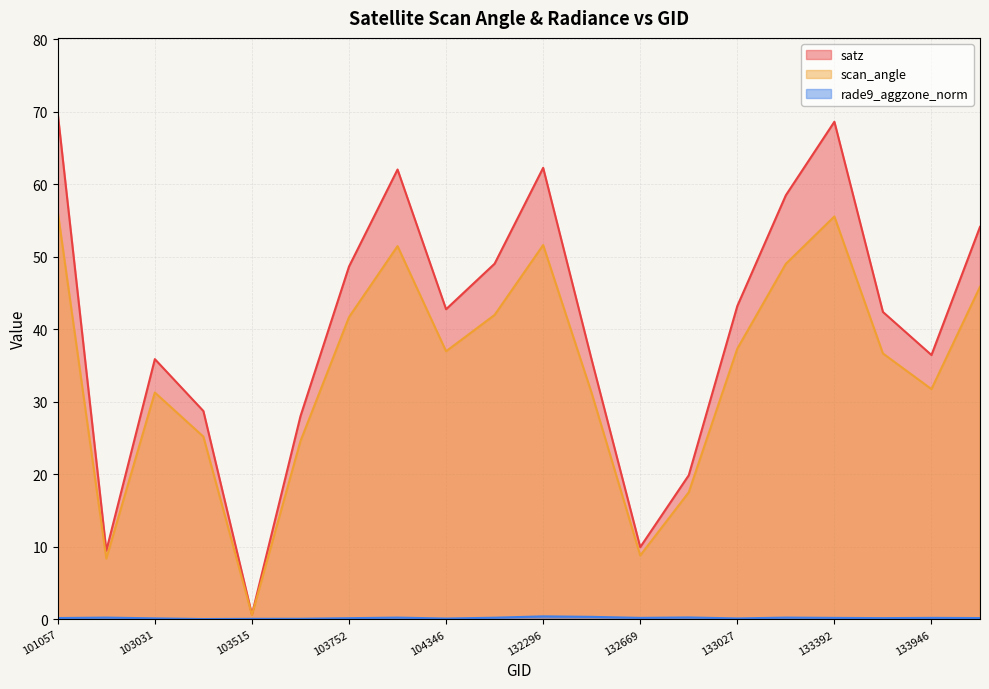

List the series in order of their overall mean, lowest first.

rade9_aggzone_norm, scan_angle, satz